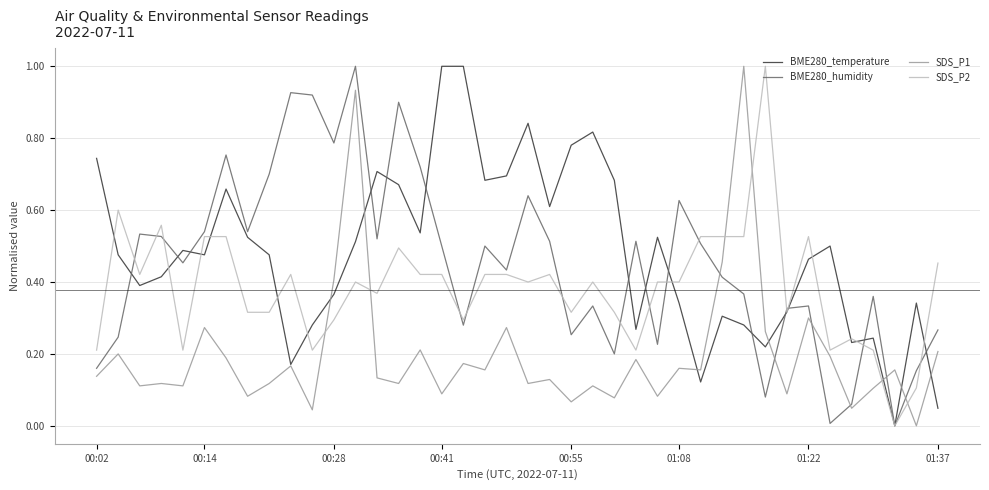

What is the maximum value shown in the chart?

1.0